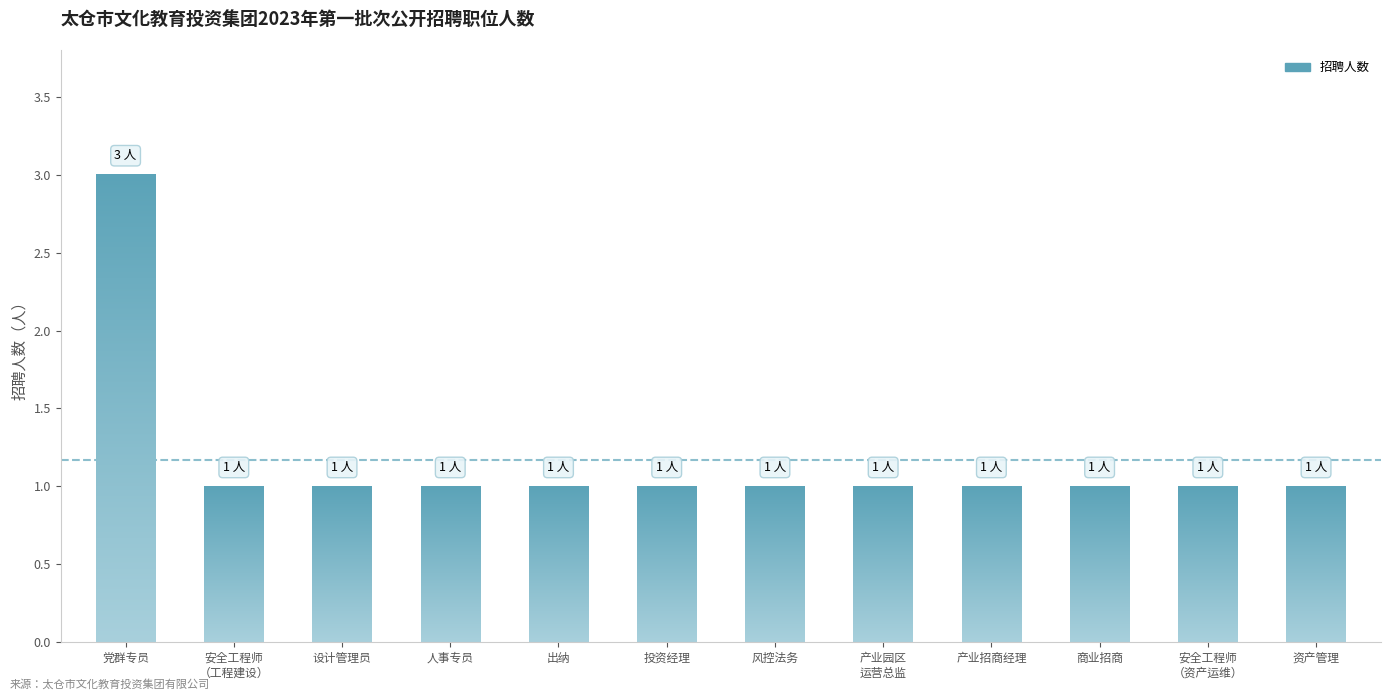

What position from the left is 风控法务?

7